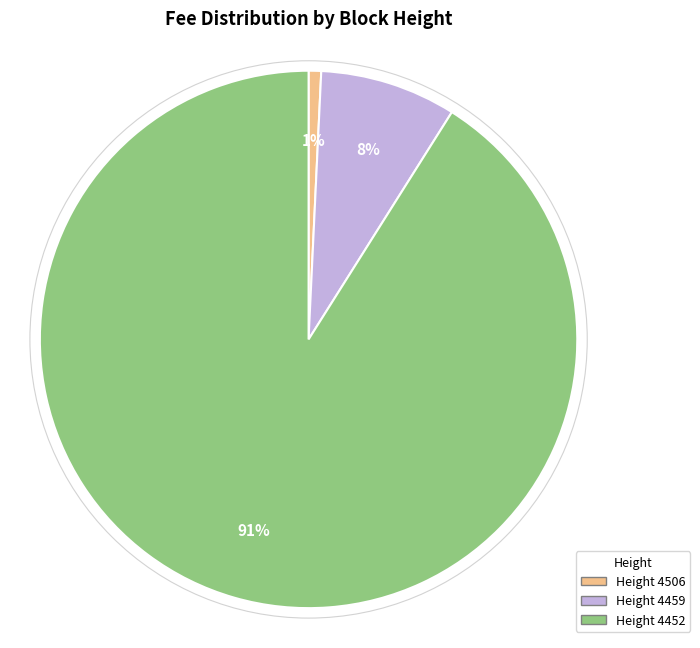

Is the sum of Height 4459 and Height 4452 greater than half?

Yes